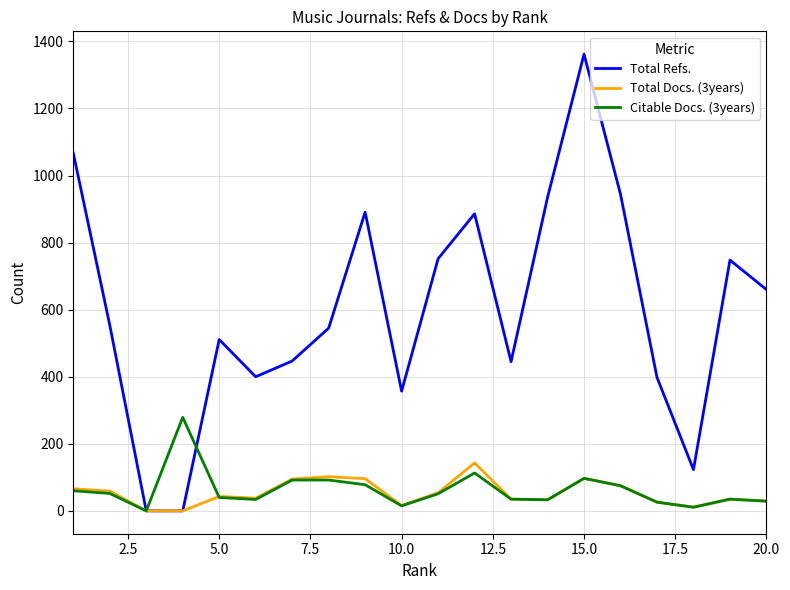

What is the greatest value displayed?

1362